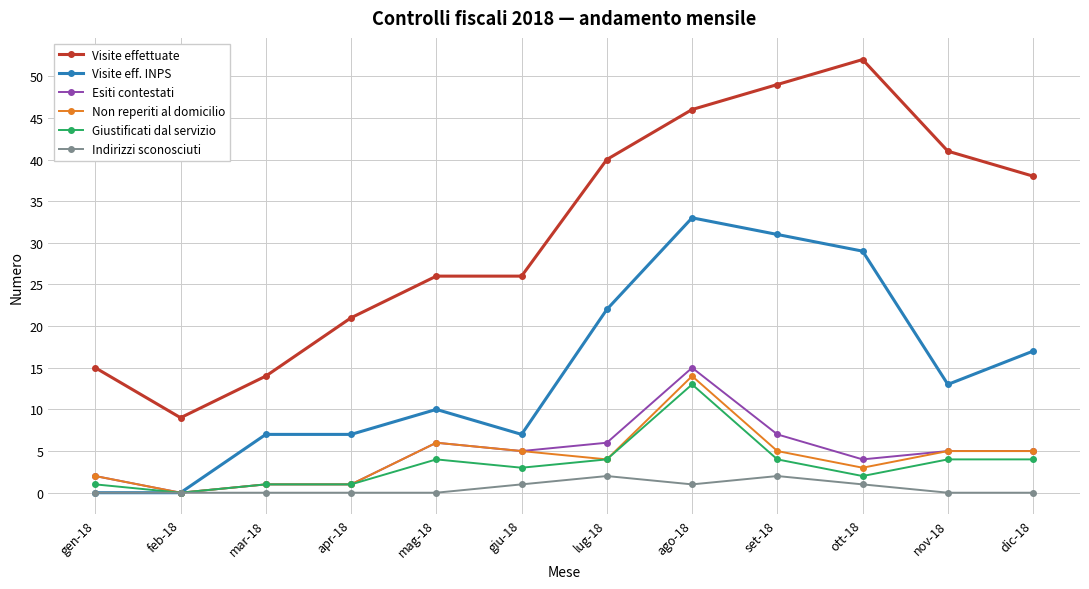

What is the total value across all series at set-18?

98